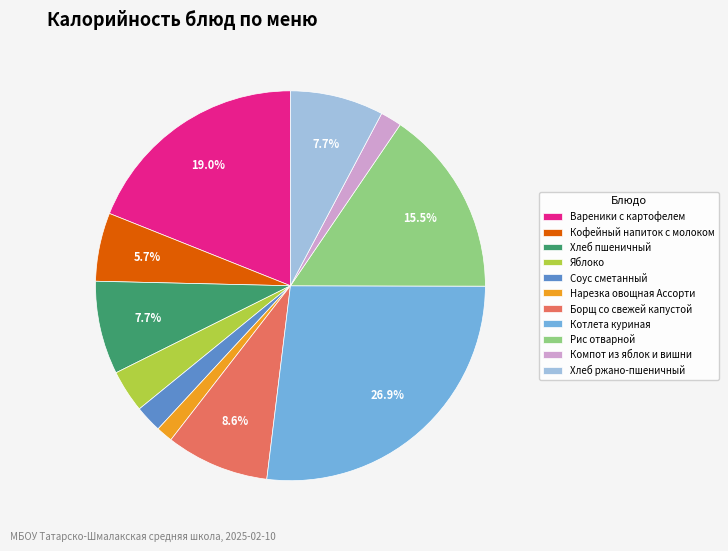

To the nearest percent, what is the combined percentage of Борщ со свежей капустой and Хлеб пшеничный?

16%